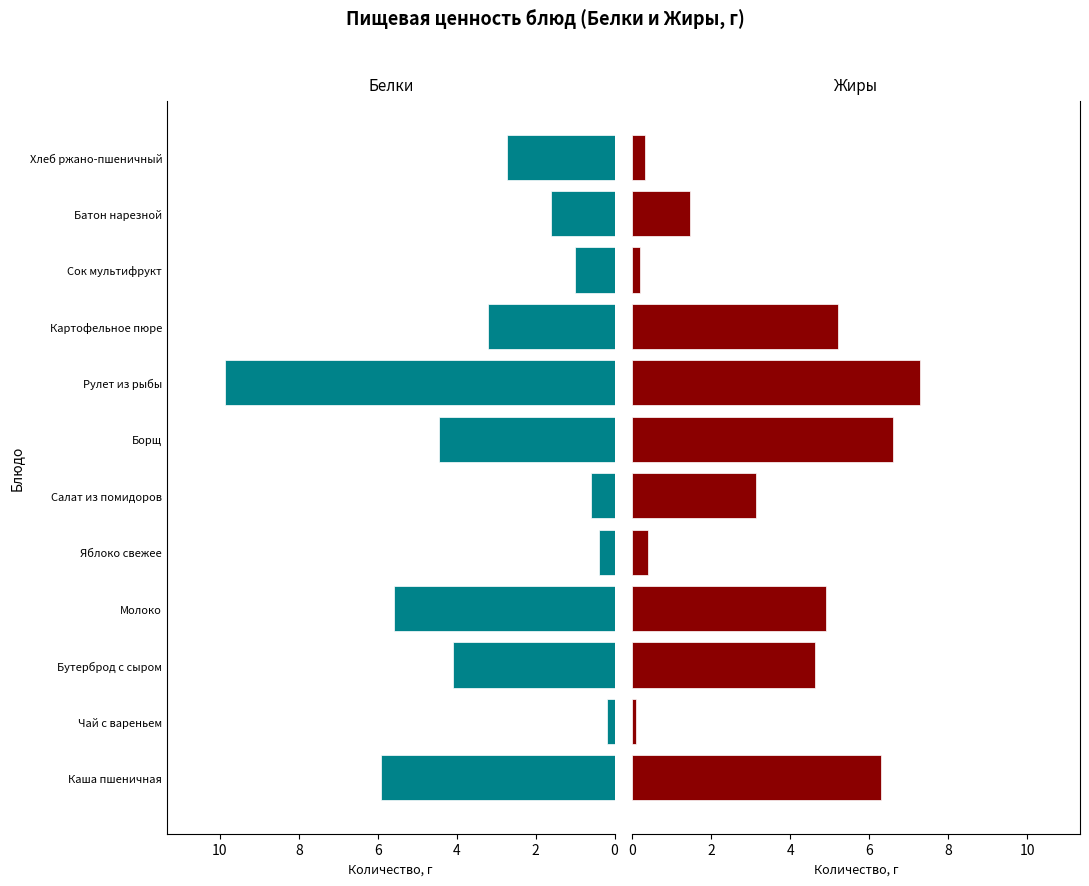

Are the bars horizontal?

Yes